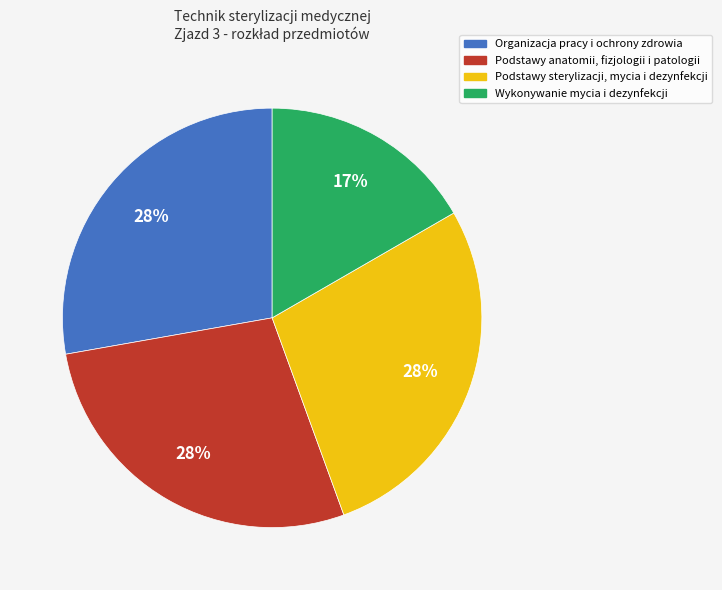

How many slices are in this pie chart?

4